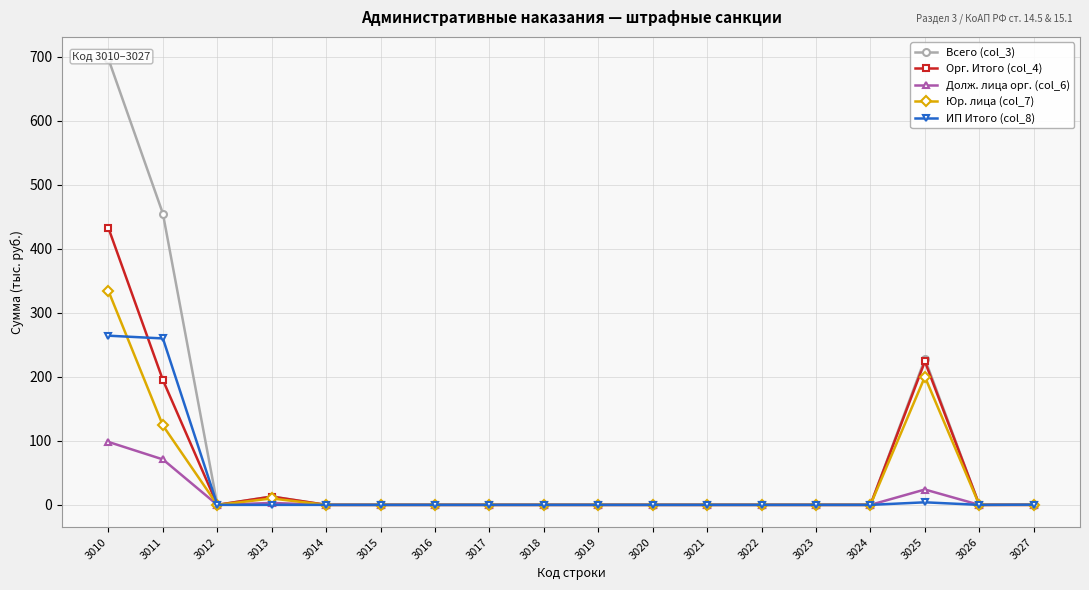

Reading left to right, what are all the values shown in this chart?

Всего (col_3): 3010=696.3	3011=455.0	3012=0.0	3013=13.0	3014=0.0	3015=0.0	3016=0.0	3017=0.0	3018=0.0	3019=0.0	3020=0.0	3021=0.0	3022=0.0	3023=0.0	3024=0.0	3025=228.0	3026=0.0	3027=0.3
Орг. Итого (col_4): 3010=432.3	3011=195.0	3012=0.0	3013=13.0	3014=0.0	3015=0.0	3016=0.0	3017=0.0	3018=0.0	3019=0.0	3020=0.0	3021=0.0	3022=0.0	3023=0.0	3024=0.0	3025=224.0	3026=0.0	3027=0.0
Долж. лица орг. (col_6): 3010=98.3	3011=71.0	3012=0.0	3013=3.0	3014=0.0	3015=0.0	3016=0.0	3017=0.0	3018=0.0	3019=0.0	3020=0.0	3021=0.0	3022=0.0	3023=0.0	3024=0.0	3025=24.0	3026=0.0	3027=0.0
Юр. лица (col_7): 3010=334.0	3011=124.0	3012=0.0	3013=10.0	3014=0.0	3015=0.0	3016=0.0	3017=0.0	3018=0.0	3019=0.0	3020=0.0	3021=0.0	3022=0.0	3023=0.0	3024=0.0	3025=200.0	3026=0.0	3027=0.0
ИП Итого (col_8): 3010=264.3	3011=260.0	3012=0.0	3013=0.0	3014=0.0	3015=0.0	3016=0.0	3017=0.0	3018=0.0	3019=0.0	3020=0.0	3021=0.0	3022=0.0	3023=0.0	3024=0.0	3025=4.0	3026=0.0	3027=0.3